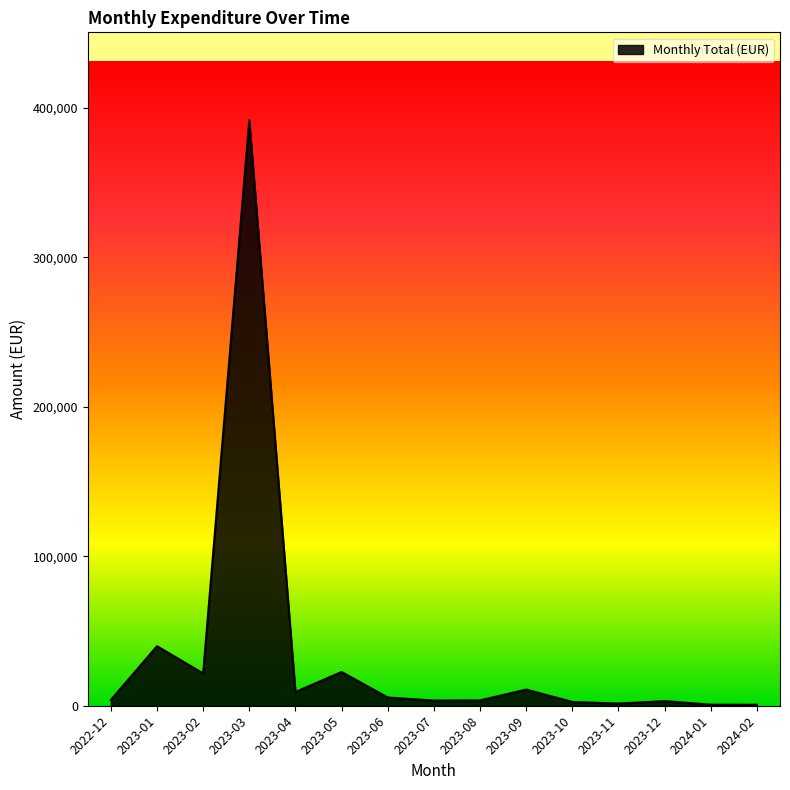

Which has a higher value, 2023-02 or 2023-01?

2023-01